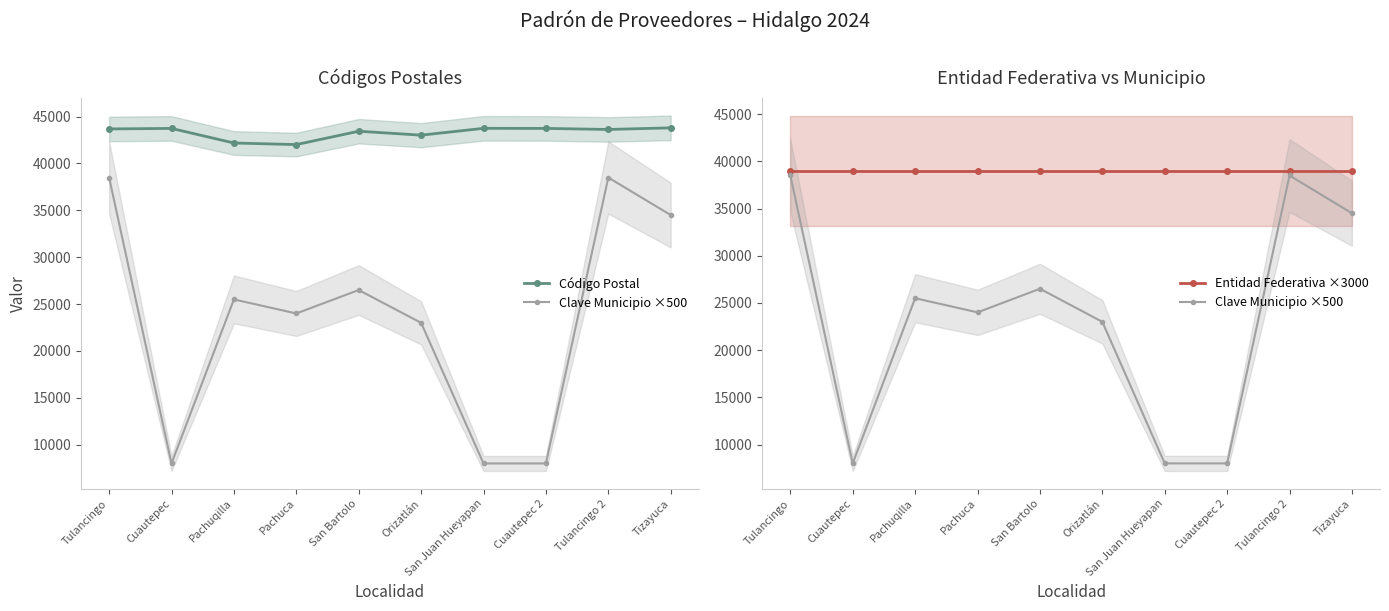

Reading left to right, extract all data points from this chart.

Código Postal: 43685	43740	42184	42015	43440	43020	43749	43740	43630	43800
Clave Municipio ×500: 38500	8000	25500	24000	26500	23000	8000	8000	38500	34500
Entidad Federativa ×3000: 39000	39000	39000	39000	39000	39000	39000	39000	39000	39000